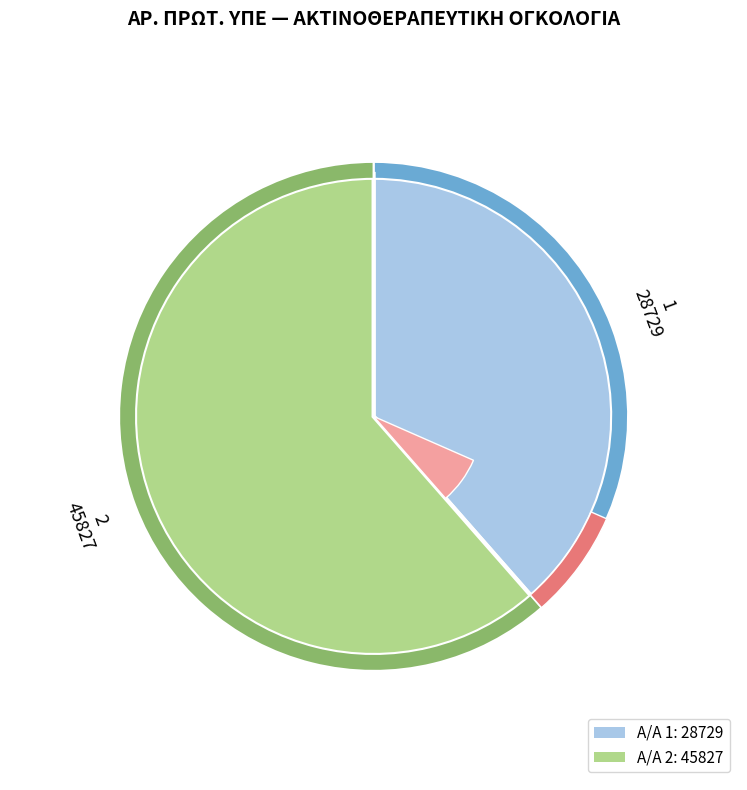

Approximately how many times larger is the value at 2 compared to 1?

1.6